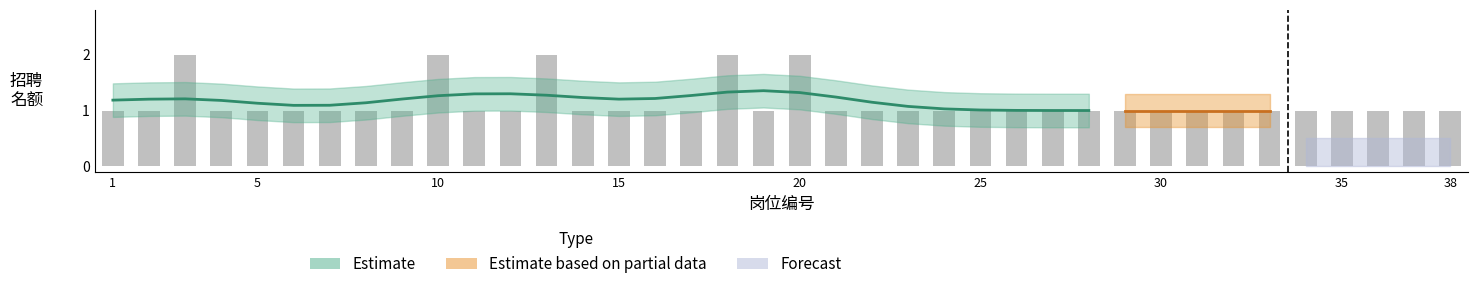

True or false: estimate_upper has a value of 1 at 26.

False